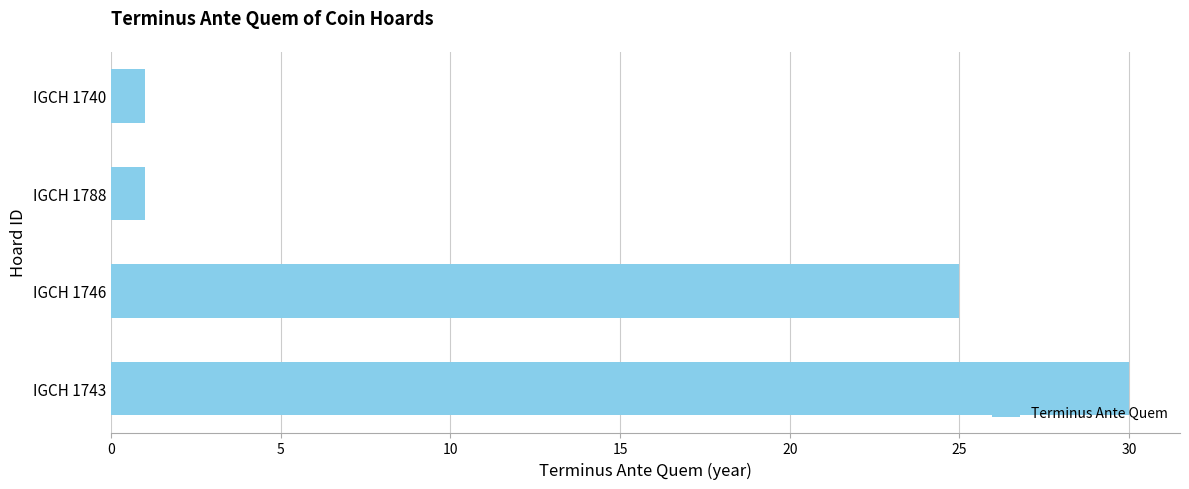

Reading top to bottom, what are all the values shown in this chart?

1	1	25	30